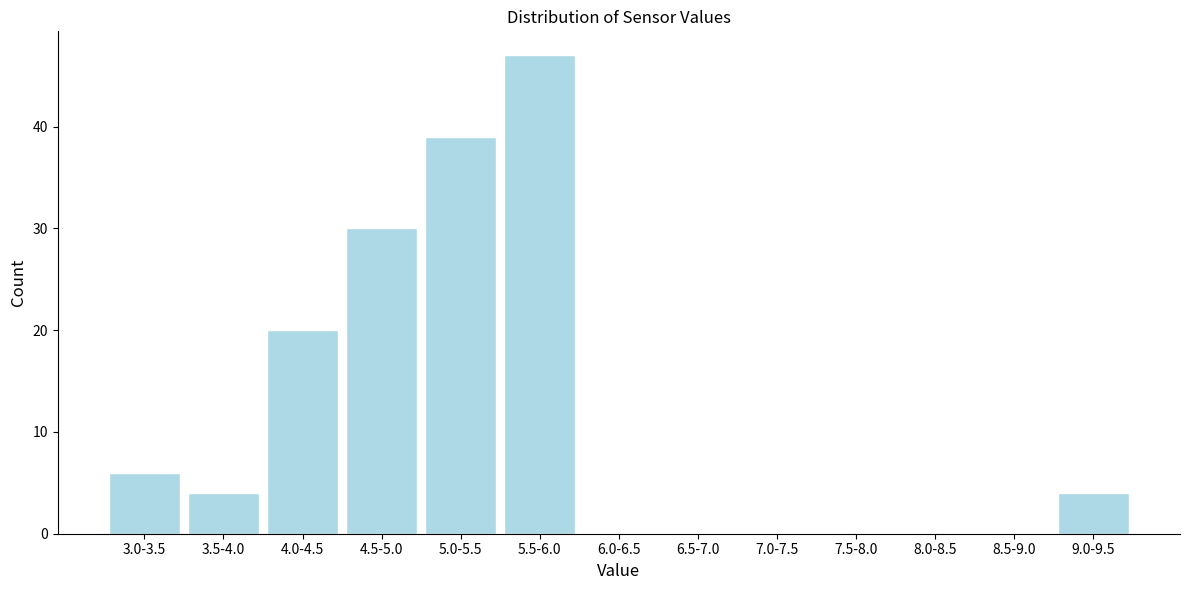

Reading left to right, what are all the values shown in this chart?

3.0-3.5=6	3.5-4.0=4	4.0-4.5=20	4.5-5.0=30	5.0-5.5=39	5.5-6.0=47	6.0-6.5=0	6.5-7.0=0	7.0-7.5=0	7.5-8.0=0	8.0-8.5=0	8.5-9.0=0	9.0-9.5=4